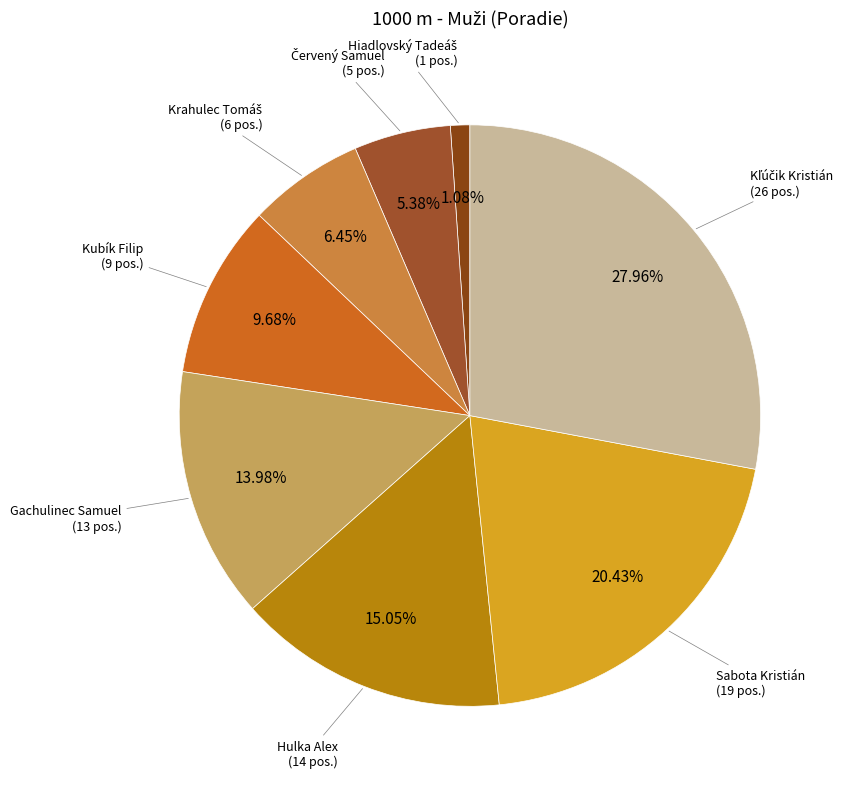

How many slices are in this pie chart?

8